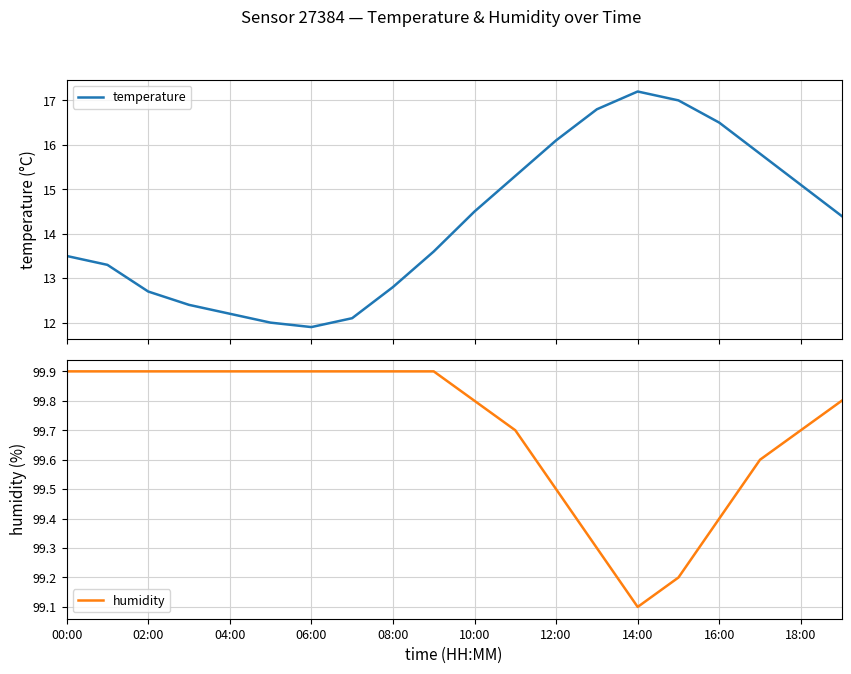

What is the maximum value for temperature?

17.2